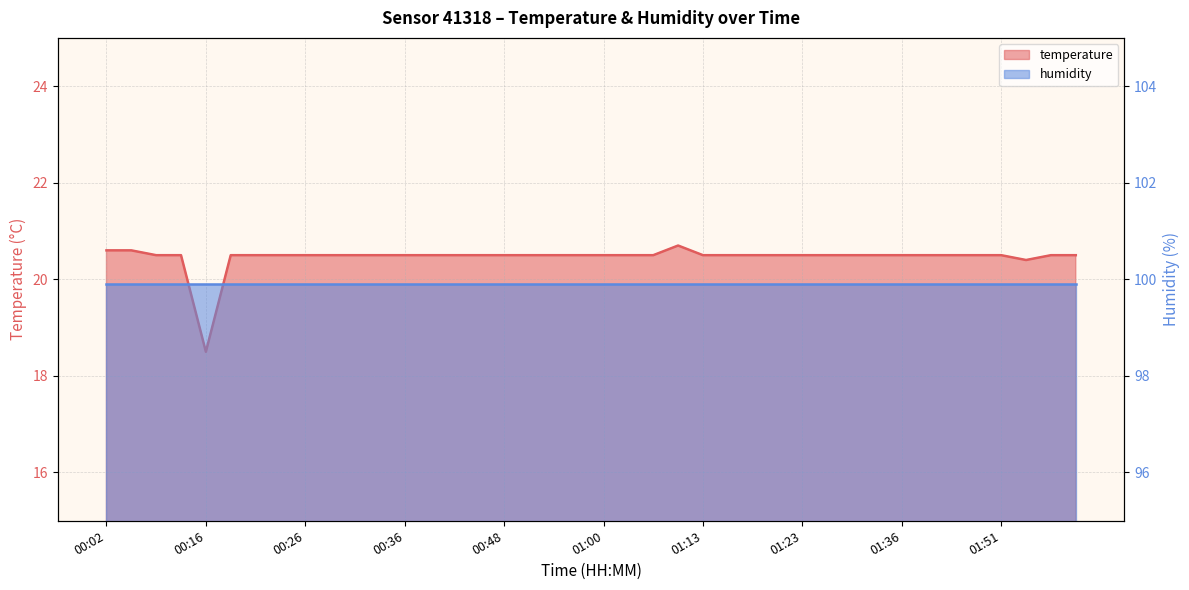

True or false: the data has more than 0 interior local peaks.

True